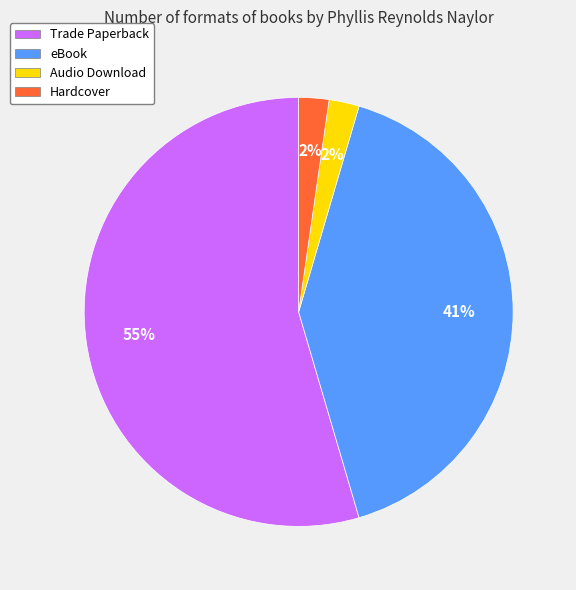

To the nearest percent, what portion does Trade Paperback represent?

55%